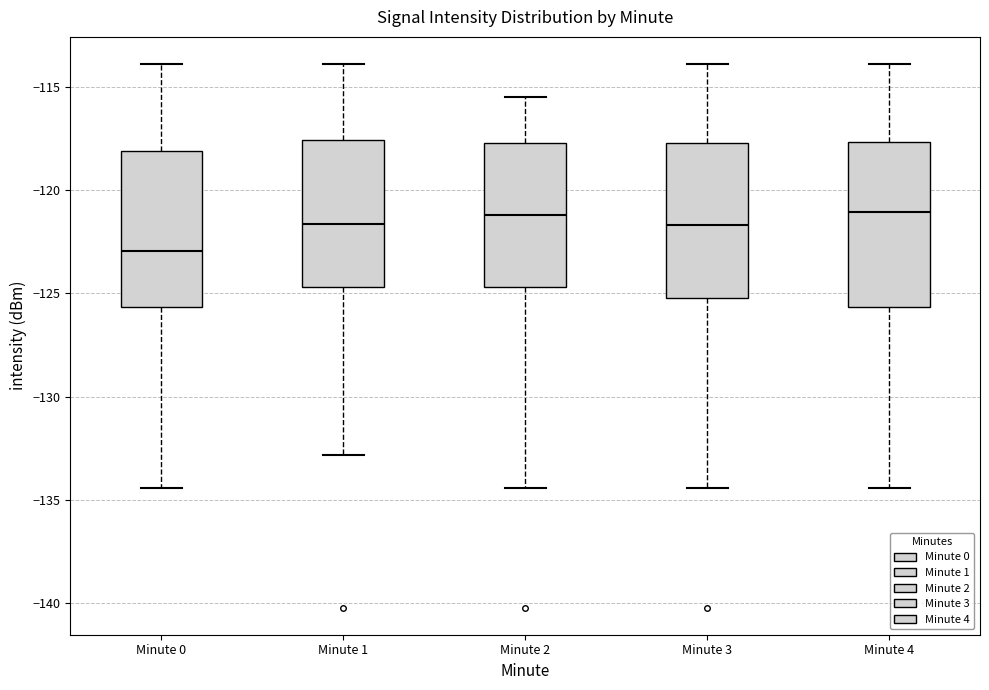

Reading left to right, transcribe this box plot: for each box, give where its median line is, the range the box spans, and where its two whiskers end, as read against the y-axis. The values are not printed on the chart, so give them approximately, as read against the axis.

Minute 0: median -123.0, box -125.5 to -118.0, whiskers -134.5 to -114.0
Minute 1: median -121.5, box -124.5 to -117.5, whiskers -133.0 to -114.0
Minute 2: median -121.0, box -124.5 to -117.5, whiskers -134.5 to -115.5
Minute 3: median -121.5, box -125.0 to -117.5, whiskers -134.5 to -114.0
Minute 4: median -121.0, box -125.5 to -117.5, whiskers -134.5 to -114.0